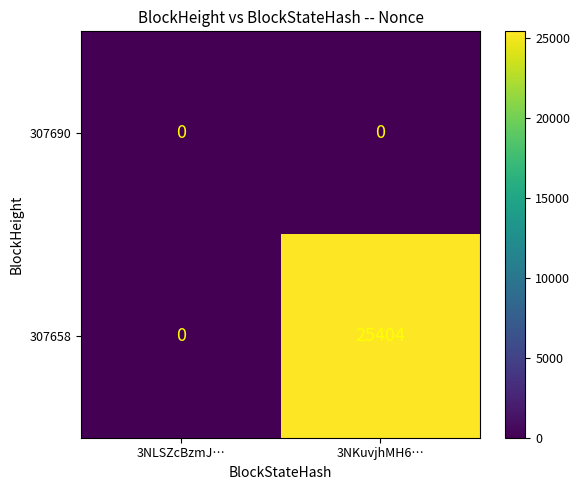

What is the total value across all series at 3NKuvjhMH6…?

25404